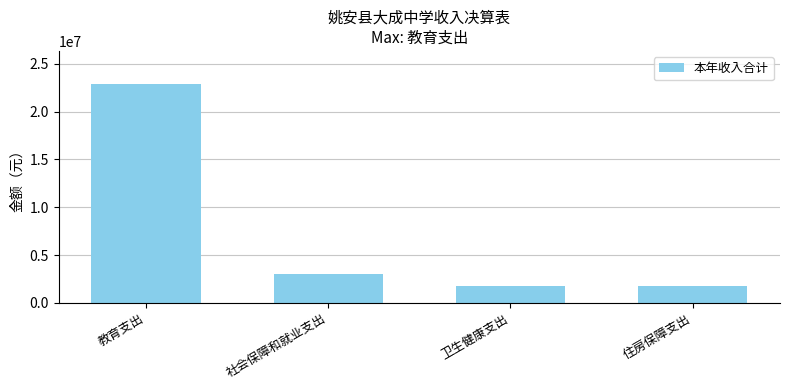

What is the ratio of the value at 卫生健康支出 to the value at 教育支出?

0.1